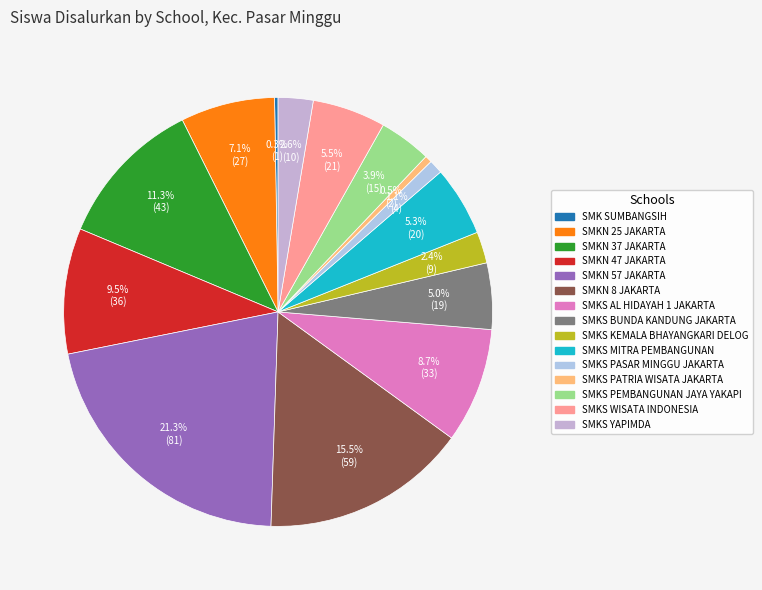

True or false: SMKS PATRIA WISATA JAKARTA accounts for 11% of the total.

False